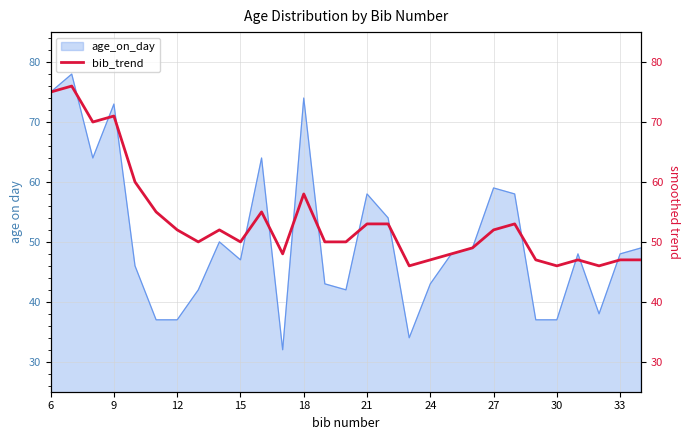

At which label does the data first exceed 50?

6